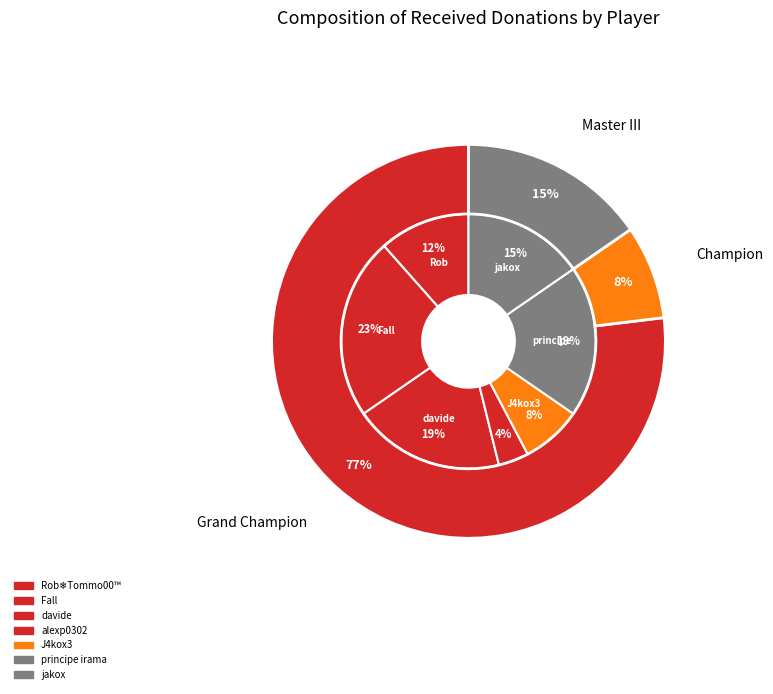

Which slice is the largest?

Fall